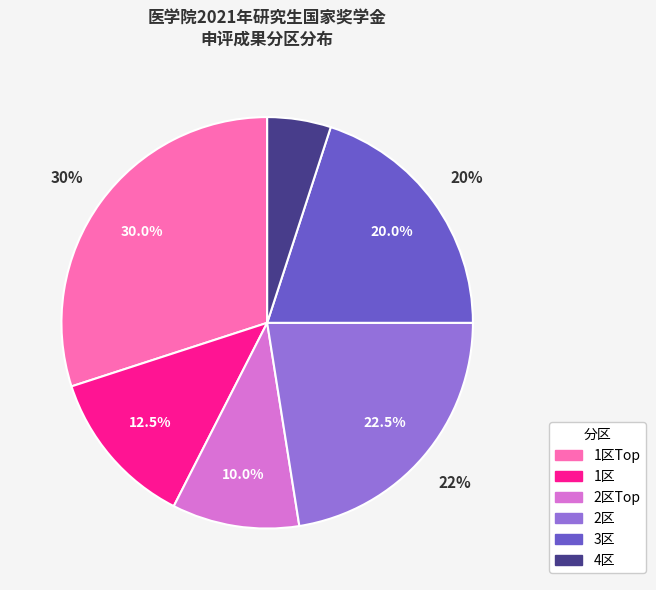

To the nearest percent, what is the average slice percentage?

17%